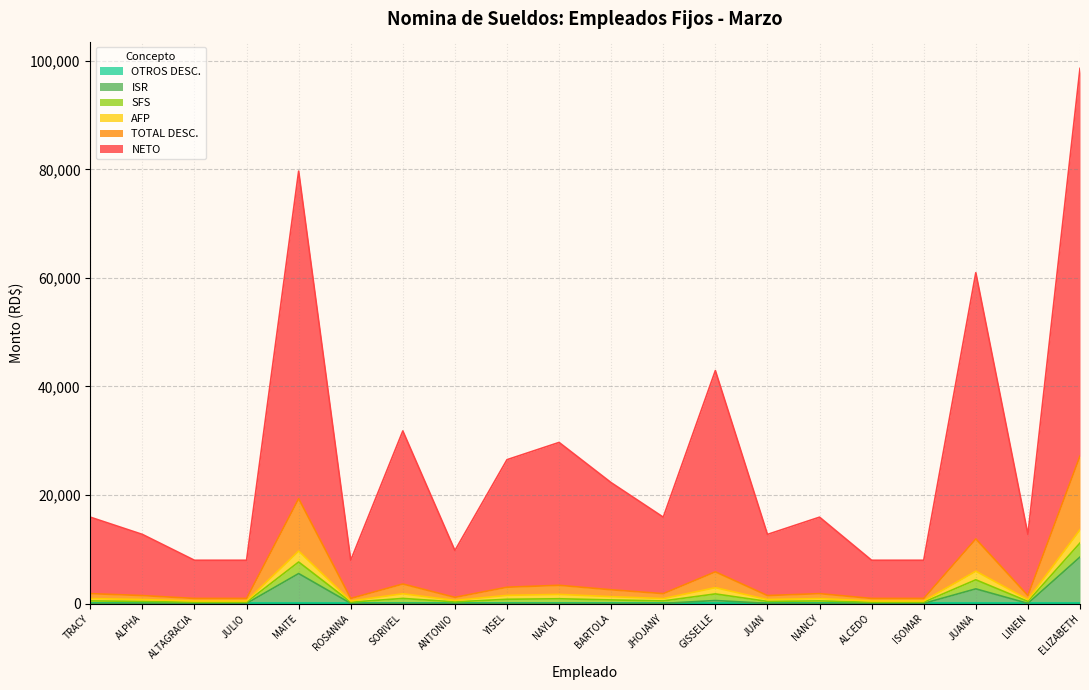

At which category does NETO reach its first local valley?

ROSANNA